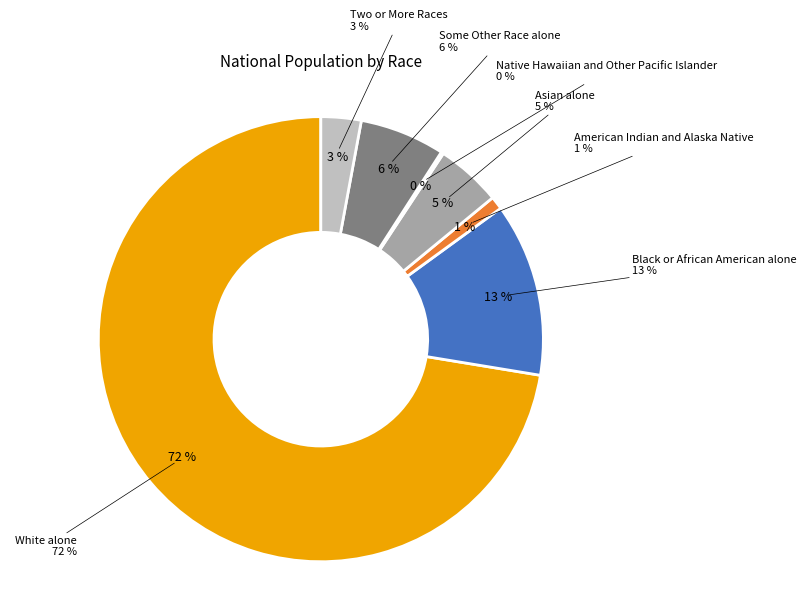

Do American Indian and Alaska Native and White alone together represent more than half of the pie?

Yes